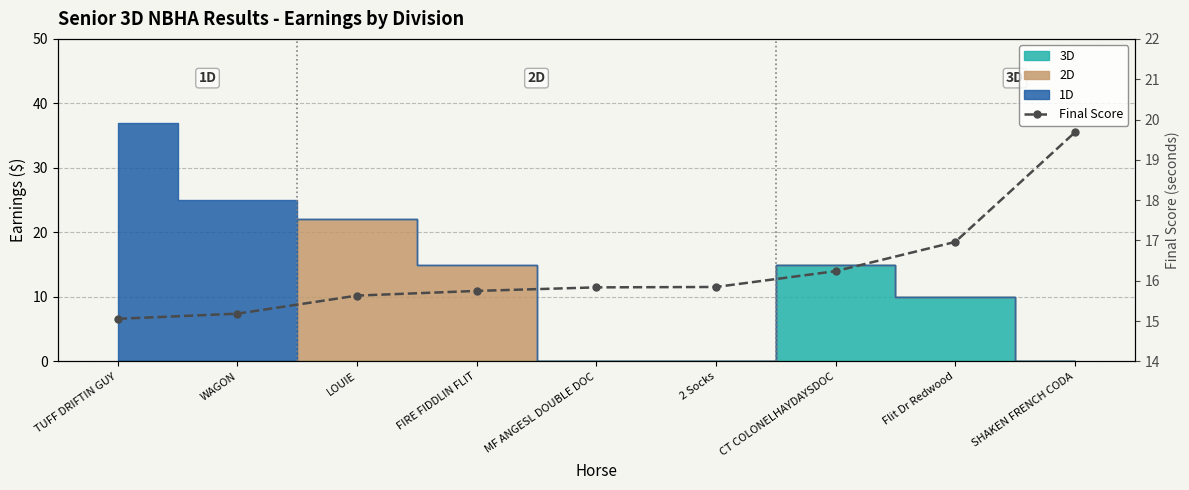

What is the average value?

16.2